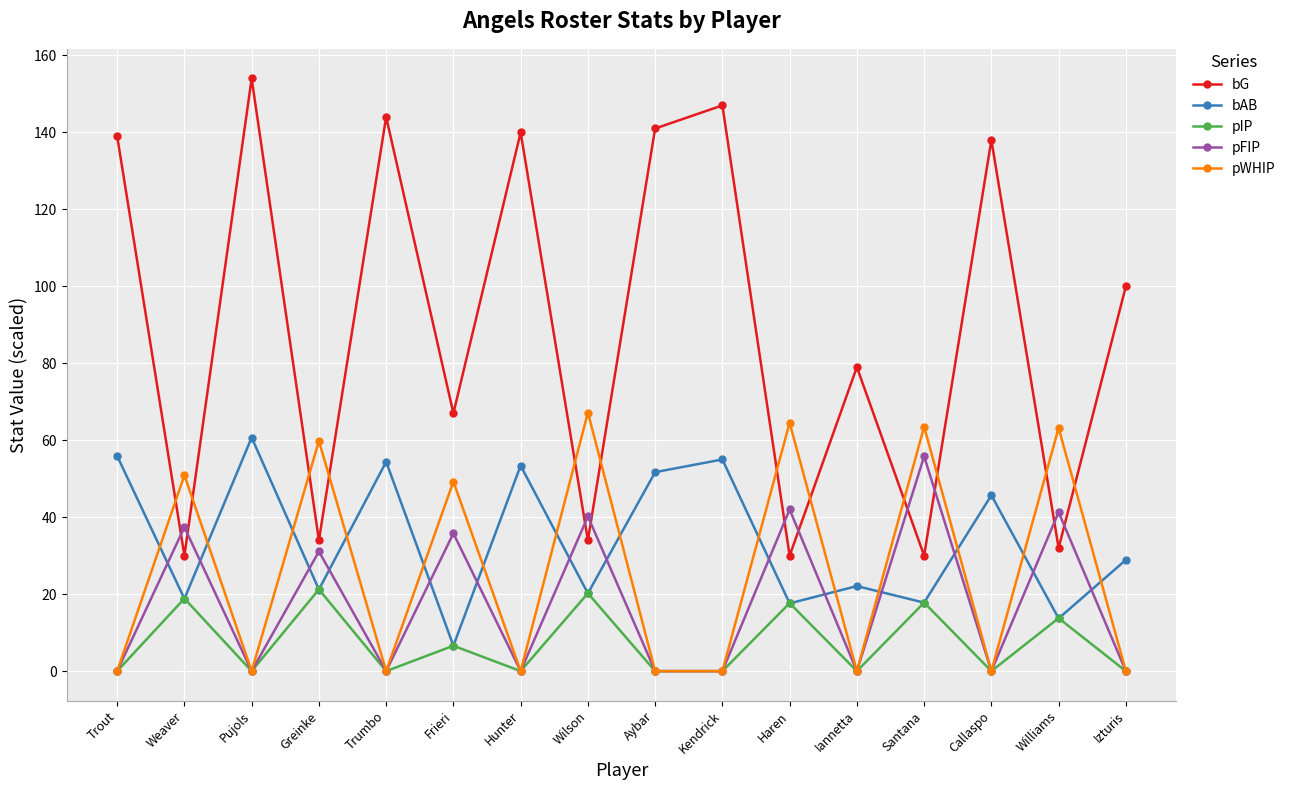

How many intersections are there between pFIP and bAB?

14